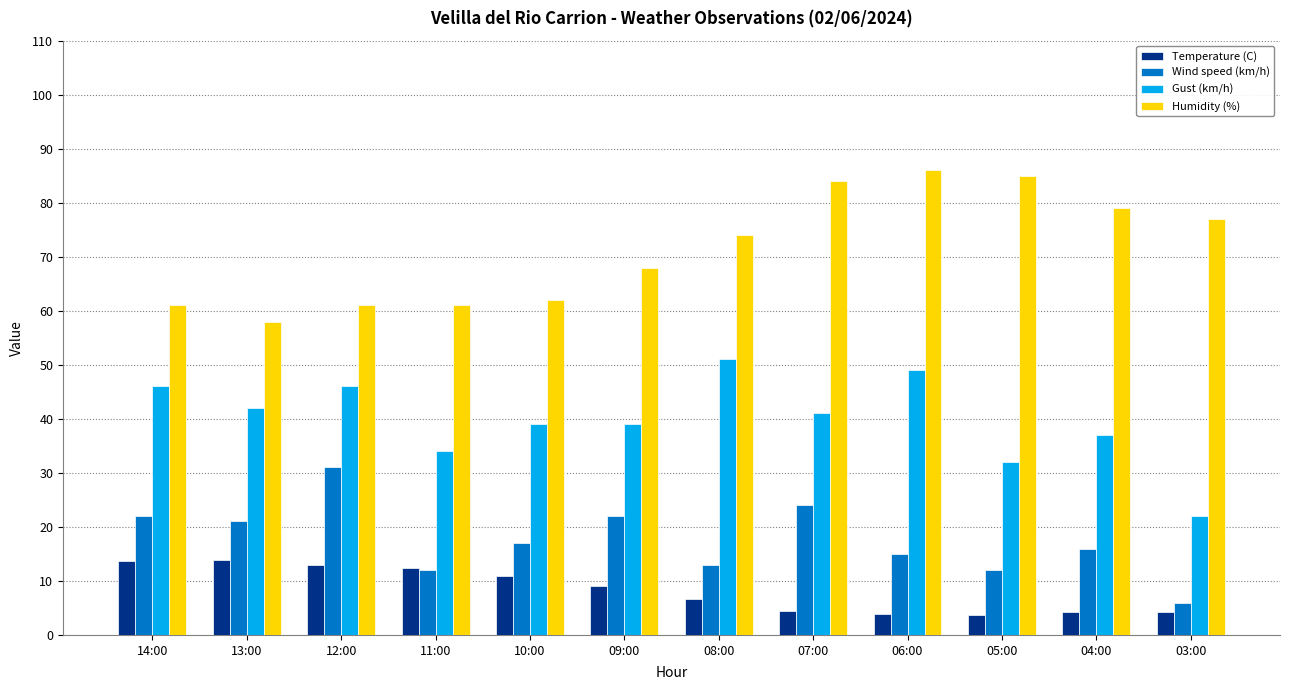

Is it true that Humidity (%) equals 87.6 at 12:00?

False